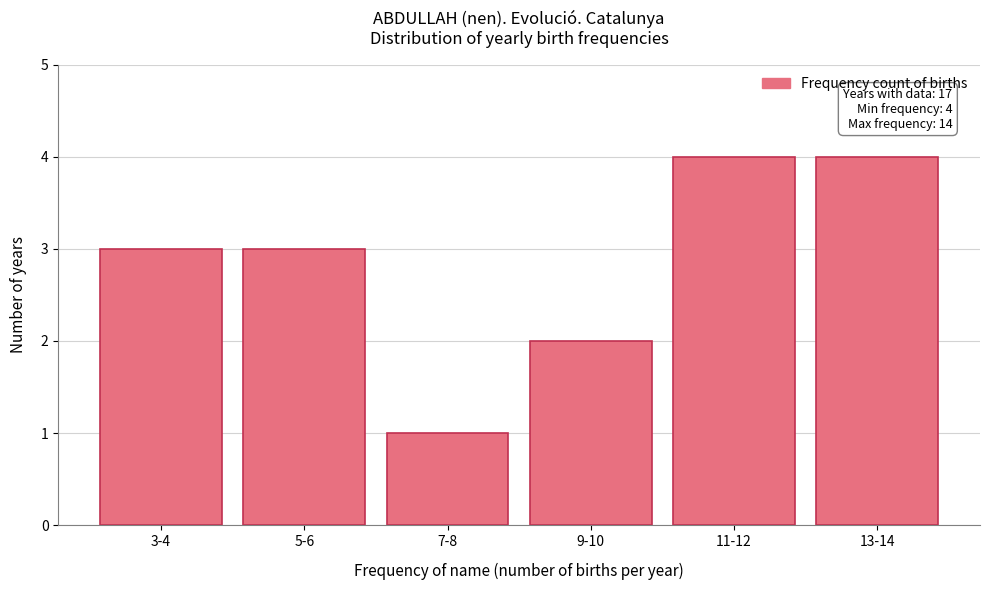

Reading left to right, what are all the values shown in this chart?

3	3	1	2	4	4